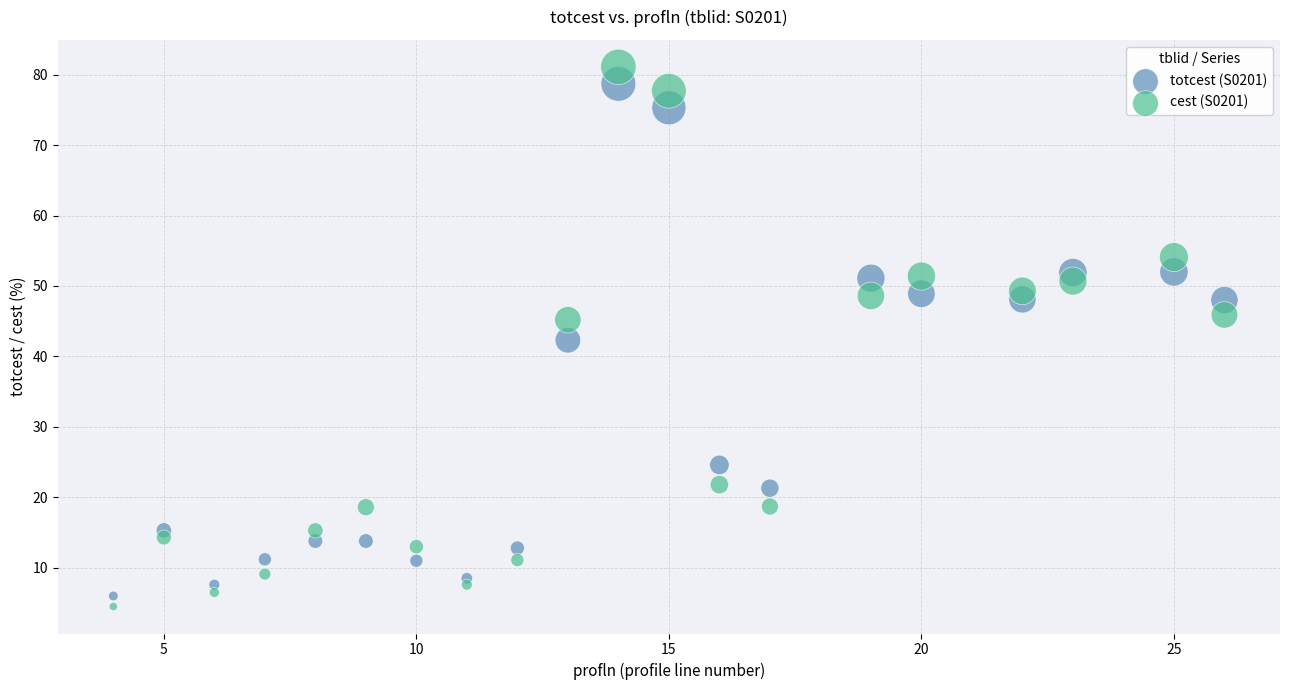

What are all the series names shown in the legend?

totcest (S0201), cest (S0201)